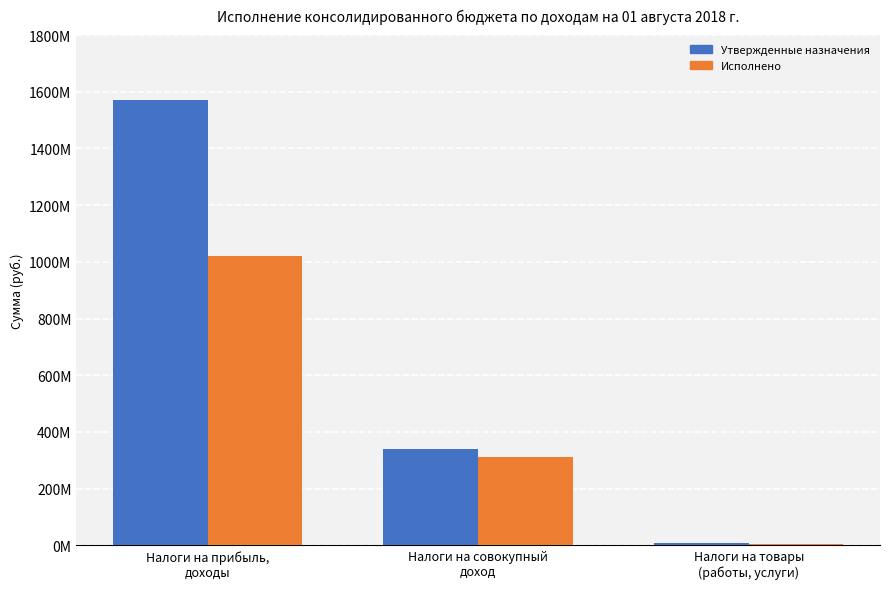

What is the difference between the highest and lowest values at Налоги на товары
(работы, услуги)?

2746214.7